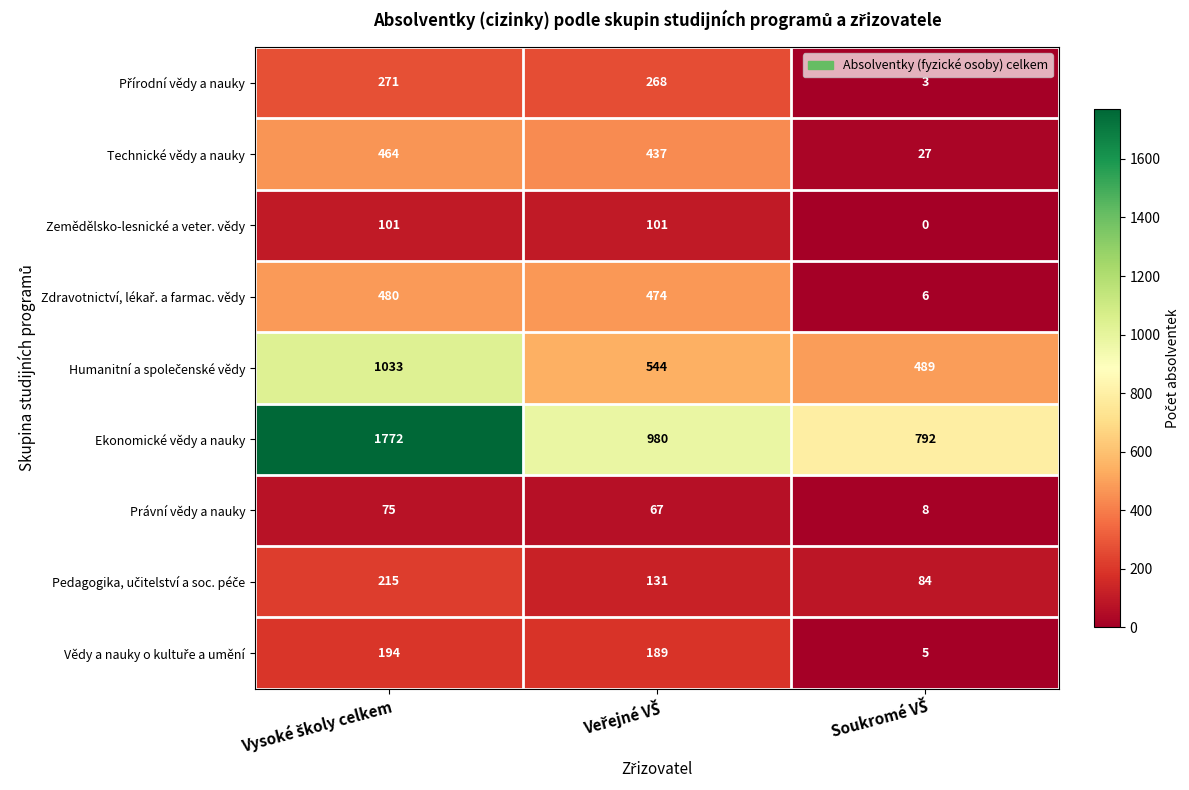

What is the sum of all Právní vědy a nauky values?

150